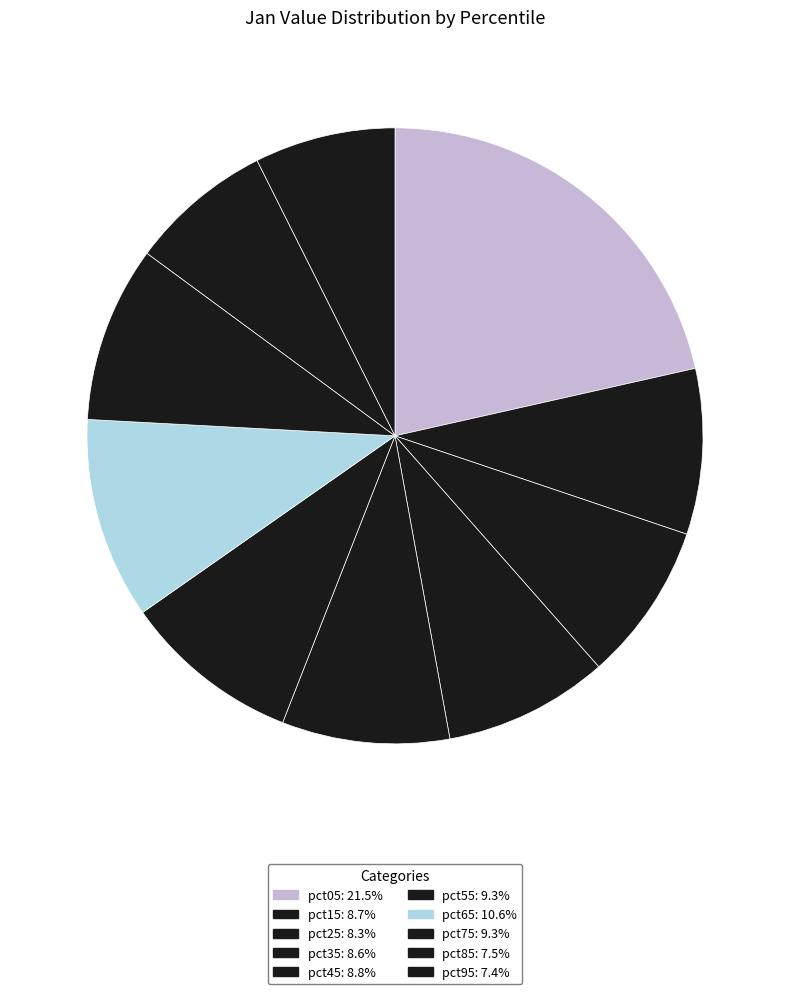

Do pct25 and pct85 together represent more than half of the pie?

No